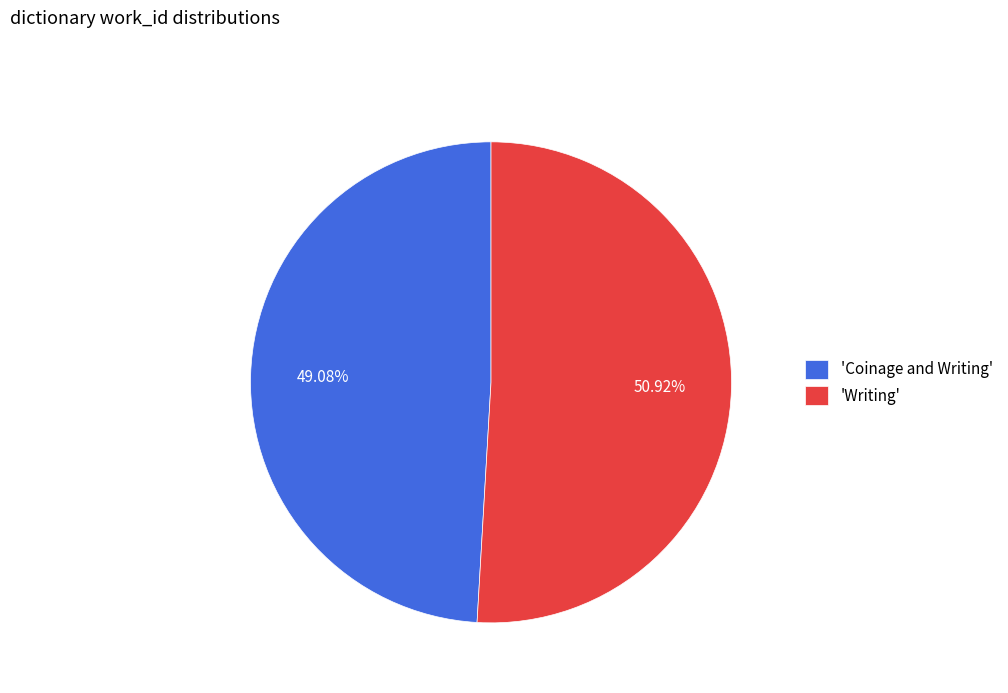

How many segments does this pie chart have?

2